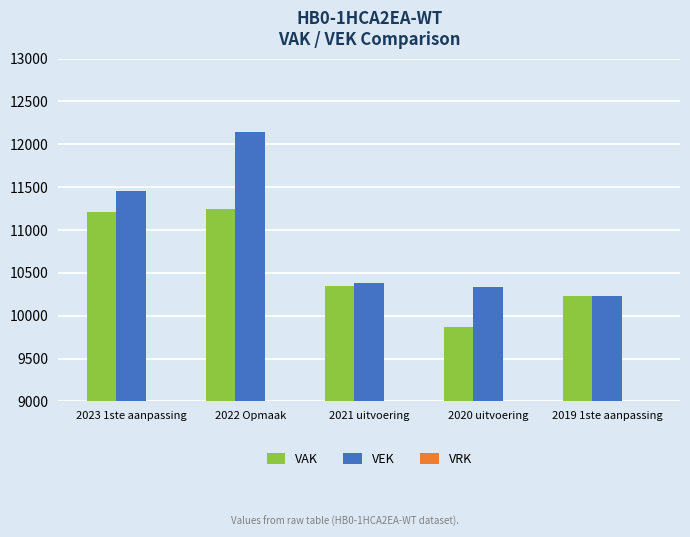

What is the difference between the maximum and minimum values in the VEK series?

1909